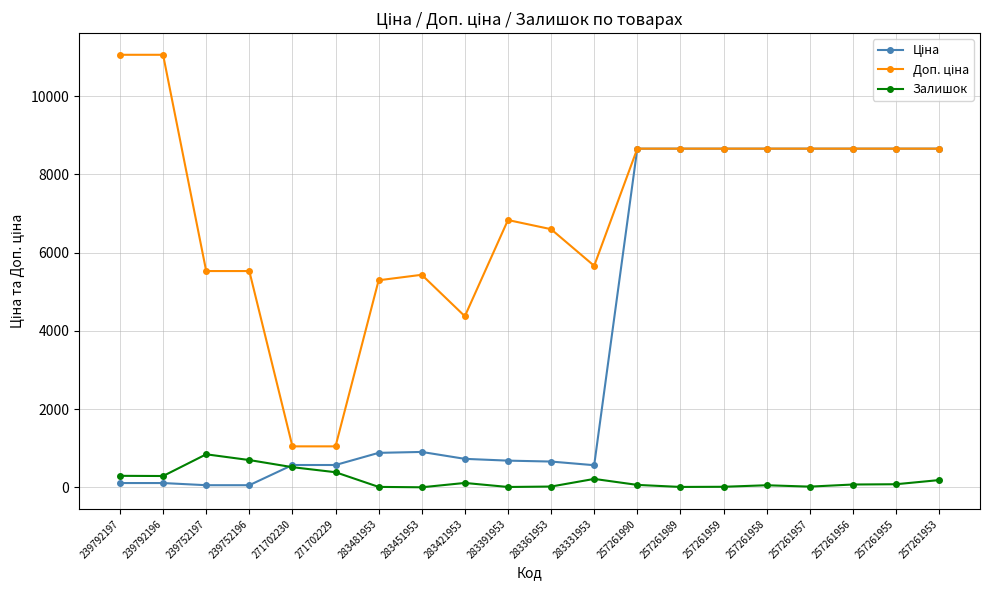

True or false: Залишок has more than 0 interior local peaks.

True